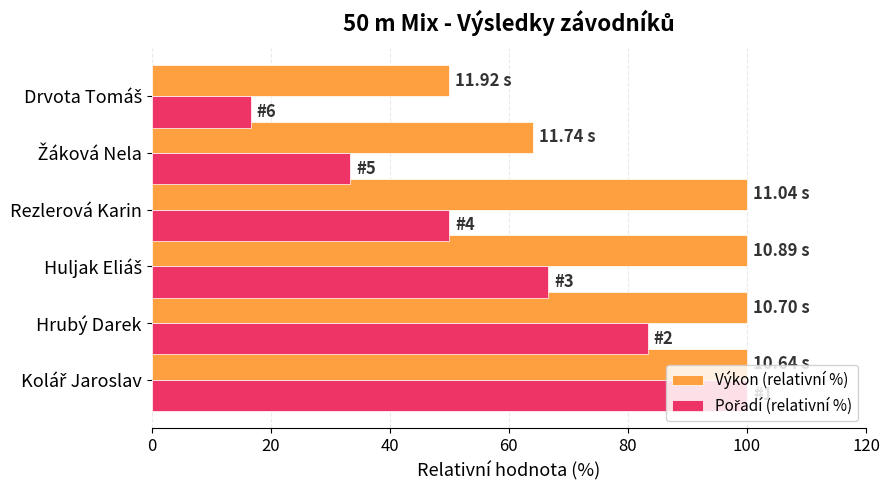

How many data points in Výkon (relativní %) are less than 100?

2